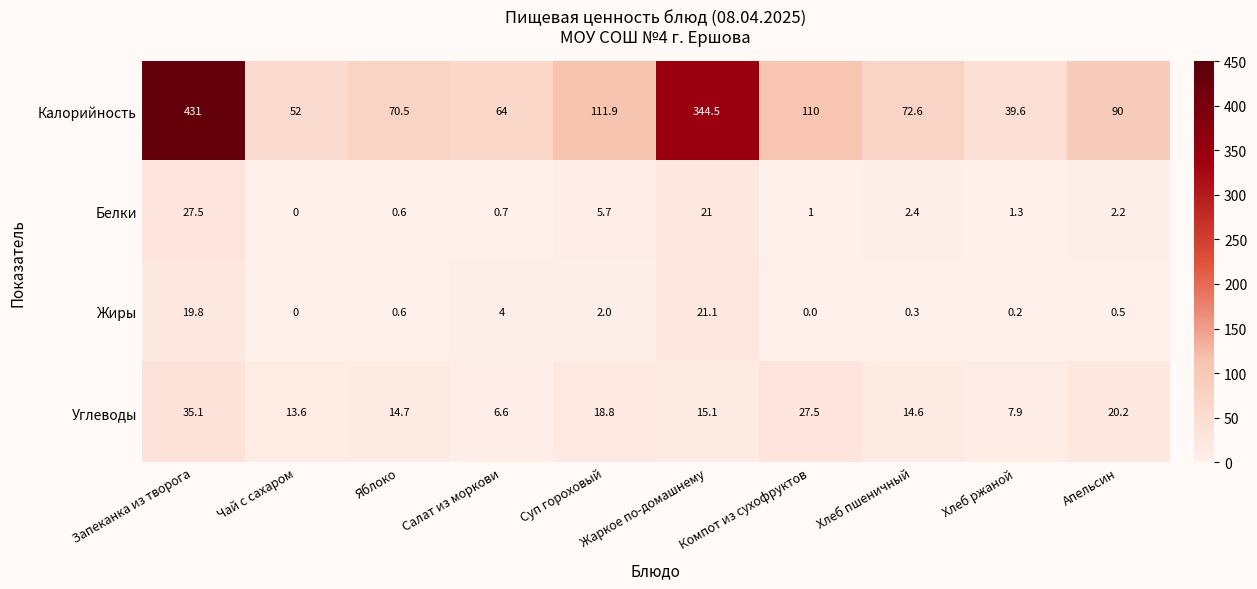

What is the spread (max minus min) of values at Компот из сухофруктов?

110.0